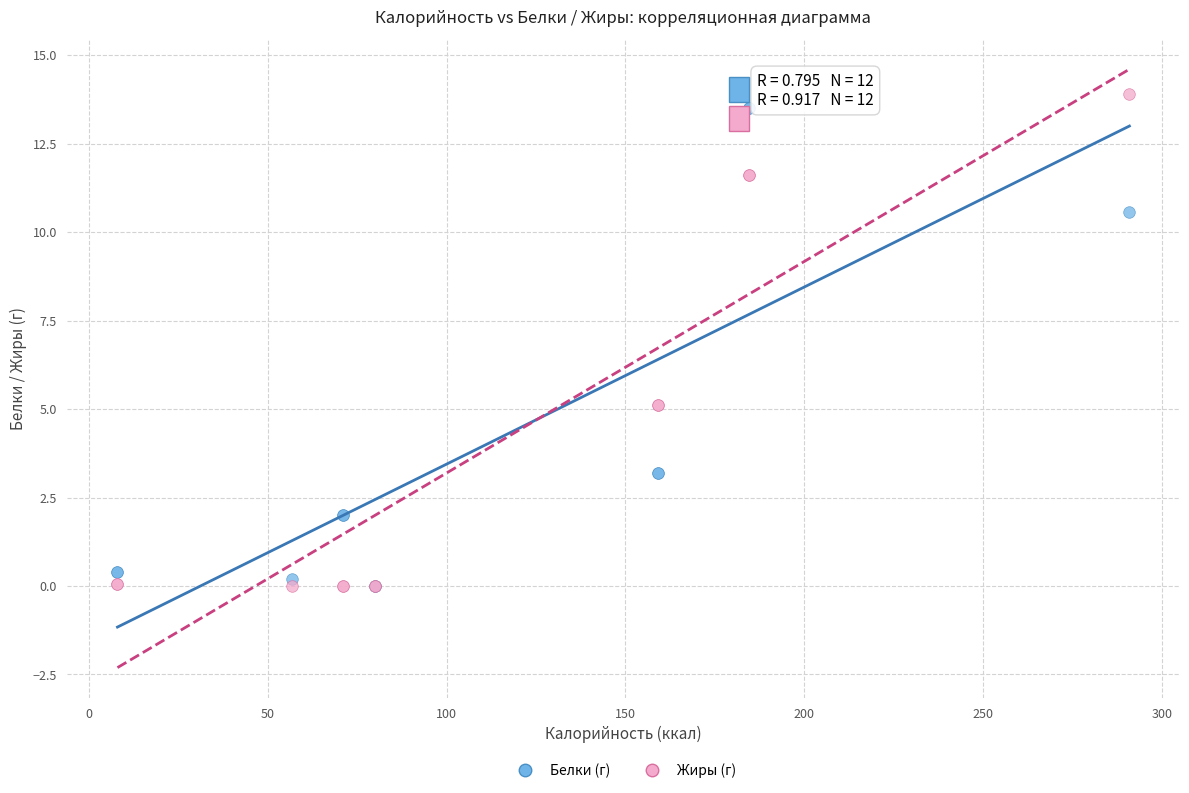

Which series reaches the maximum Y coordinate?

Жиры (г)